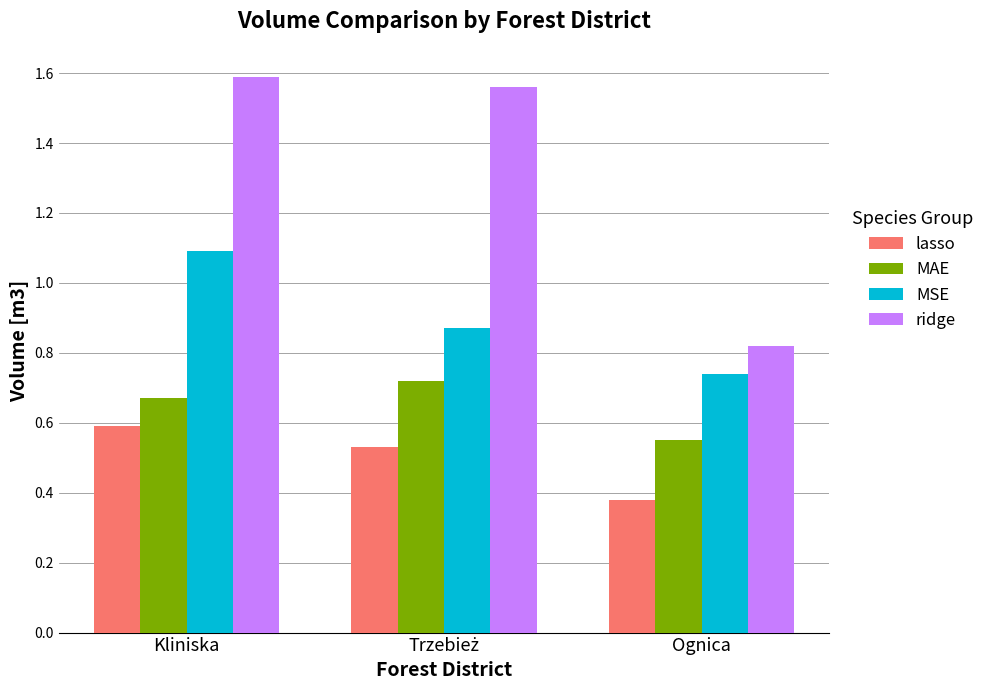

What is the total value across all series at Kliniska?

3.9